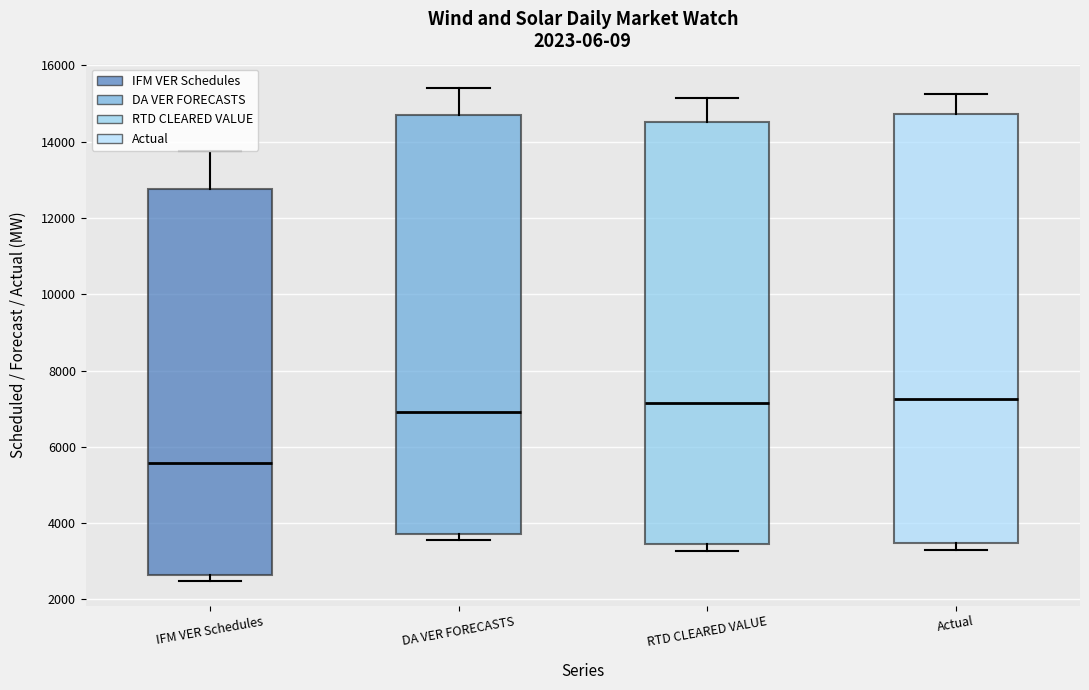

Where does the upper whisker of the box for DA VER FORECASTS end on the y-axis? The values are not printed on the chart, so give them approximately, as read against the axis.

15400